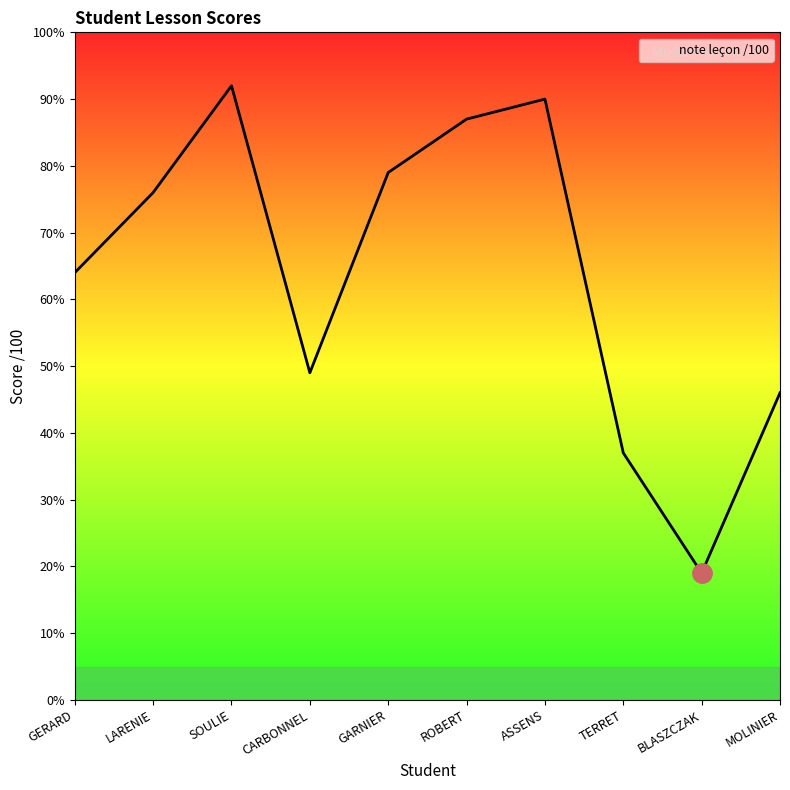

Between SOULIE and ROBERT, which is larger?

SOULIE